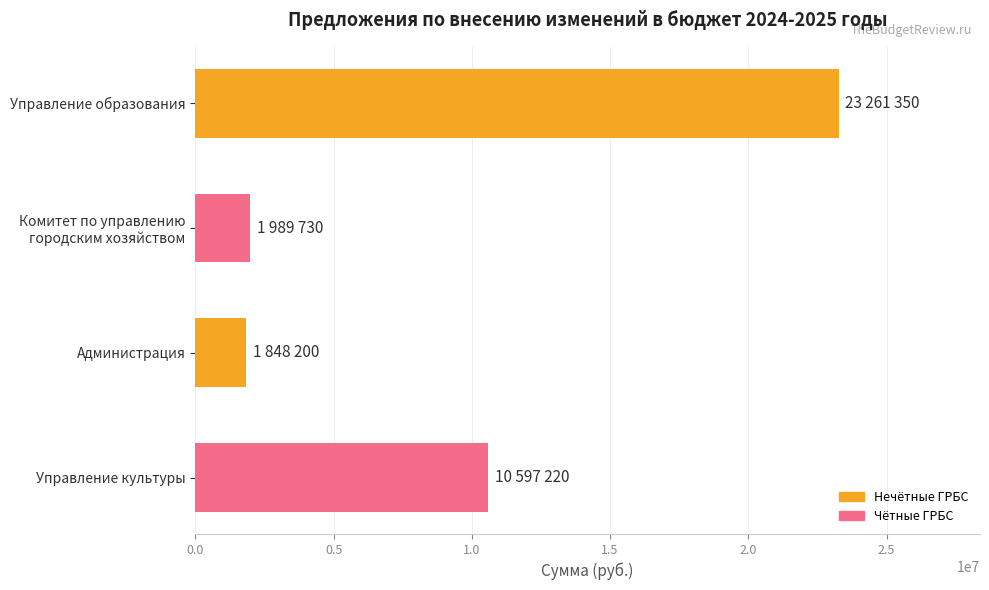

Between Управление культуры and Администрация, which is larger?

Управление культуры